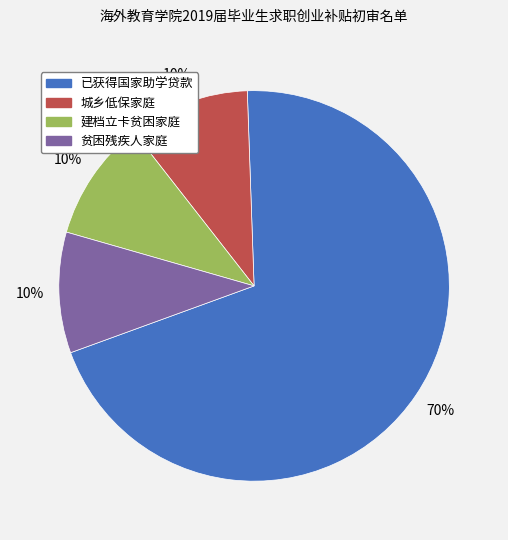

The 贫困残疾人家庭 slice represents 25% of the pie. True or false?

False